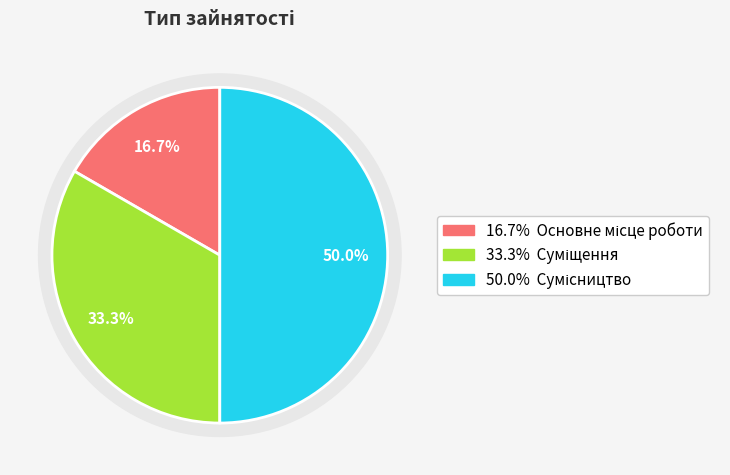

Is it true that Суміщення is 19% of the pie?

False